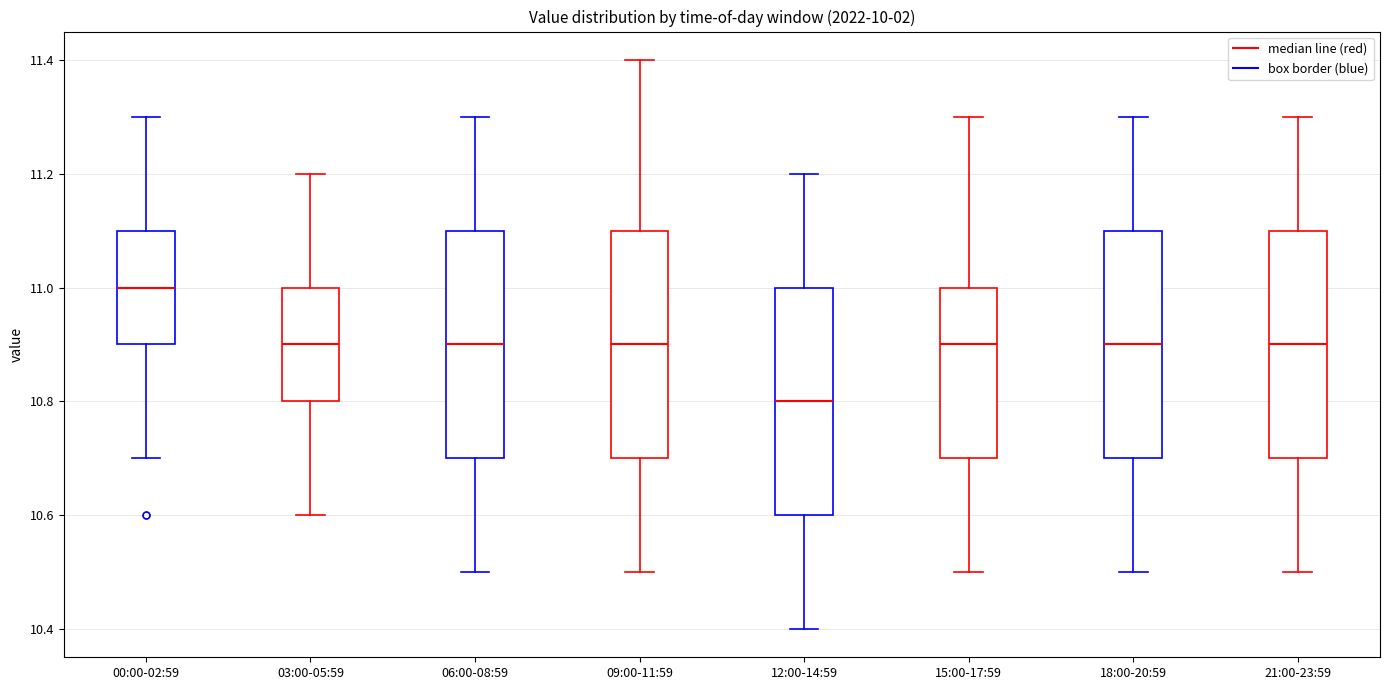

Reading left to right, transcribe this box plot: for each box, give where its median line is, the range the box spans, and where its two whiskers end, as read against the y-axis. The values are not printed on the chart, so give them approximately, as read against the axis.

00:00-02:59: median 11.0, box 10.9 to 11.1, whiskers 10.7 to 11.3
03:00-05:59: median 10.9, box 10.8 to 11.0, whiskers 10.6 to 11.2
06:00-08:59: median 10.9, box 10.7 to 11.1, whiskers 10.5 to 11.3
09:00-11:59: median 10.9, box 10.7 to 11.1, whiskers 10.5 to 11.4
12:00-14:59: median 10.8, box 10.6 to 11.0, whiskers 10.4 to 11.2
15:00-17:59: median 10.9, box 10.7 to 11.0, whiskers 10.5 to 11.3
18:00-20:59: median 10.9, box 10.7 to 11.1, whiskers 10.5 to 11.3
21:00-23:59: median 10.9, box 10.7 to 11.1, whiskers 10.5 to 11.3